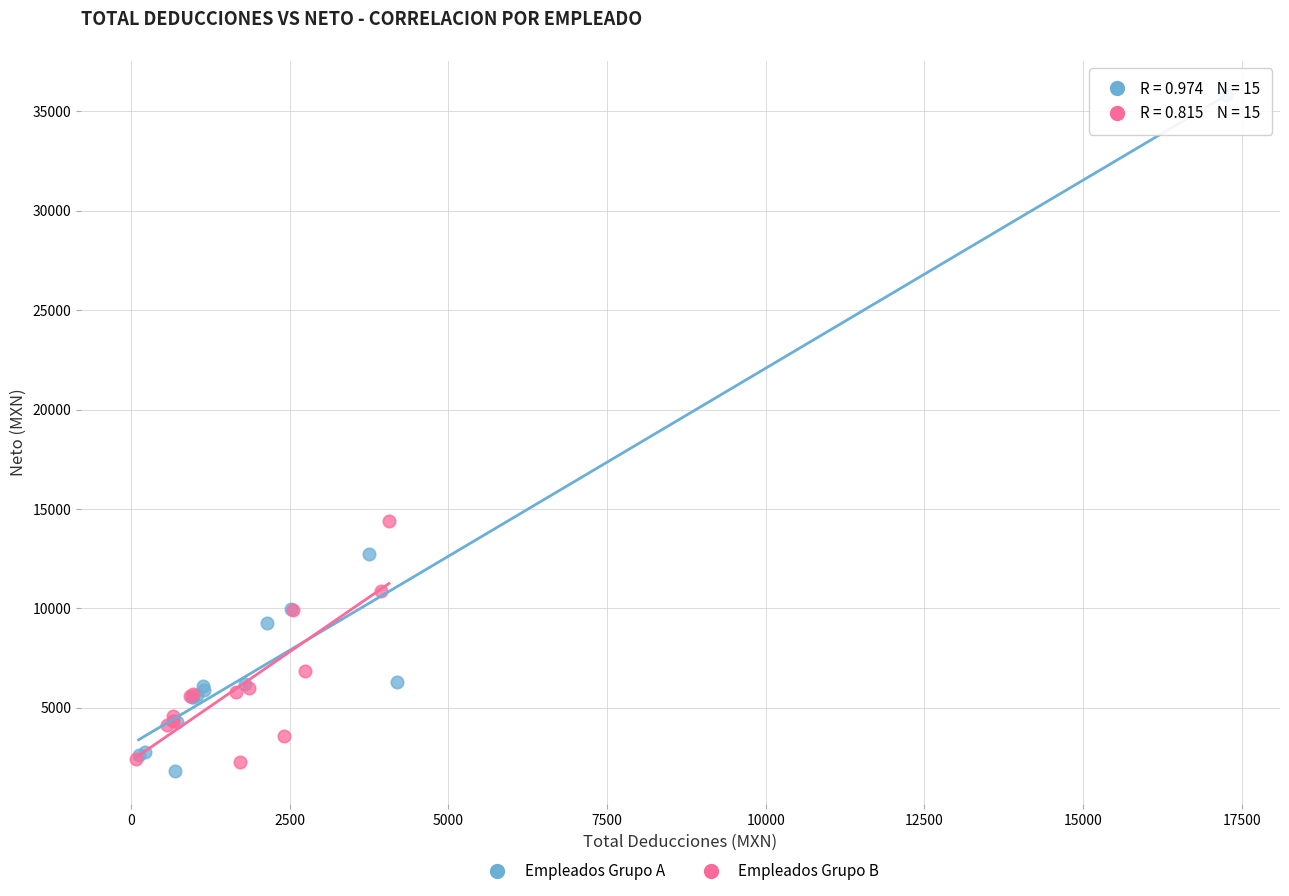

Which series has the largest Y range (max minus min)?

Empleados Grupo A